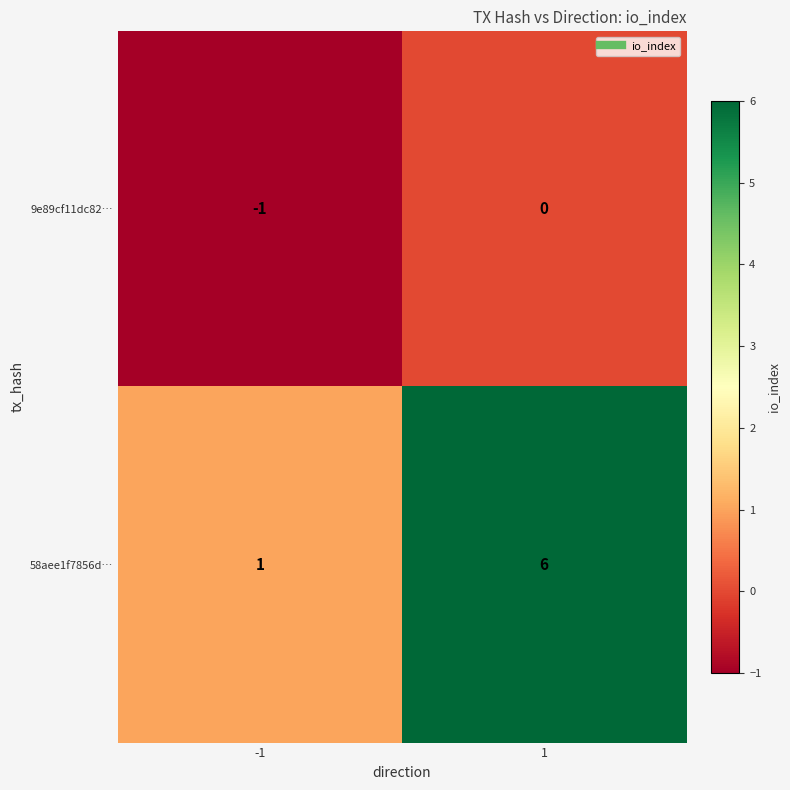

What is the sum of all 58aee1f7856d… values?

7